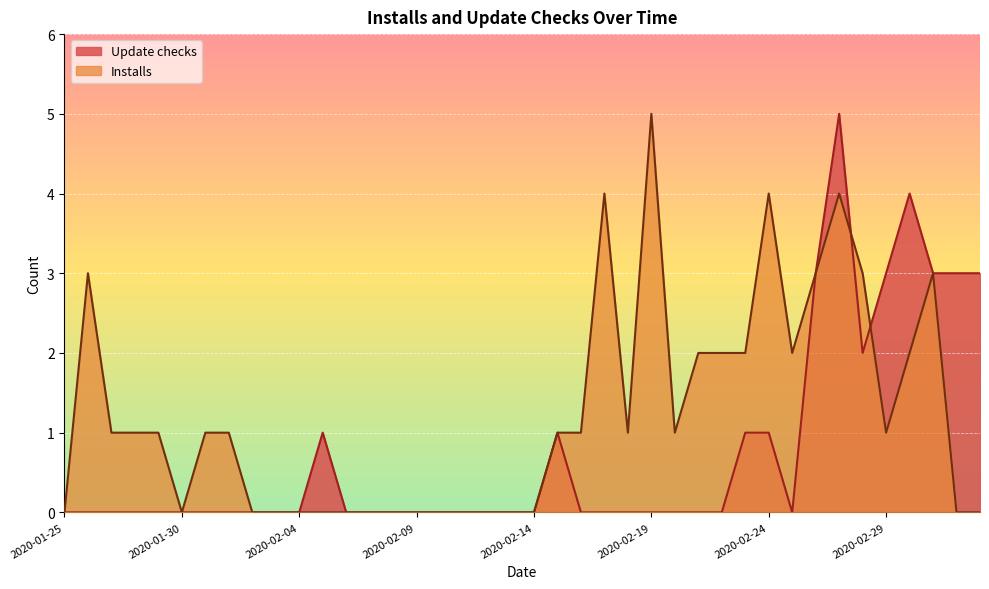

At how many categories does at least one series exceed 0?

26